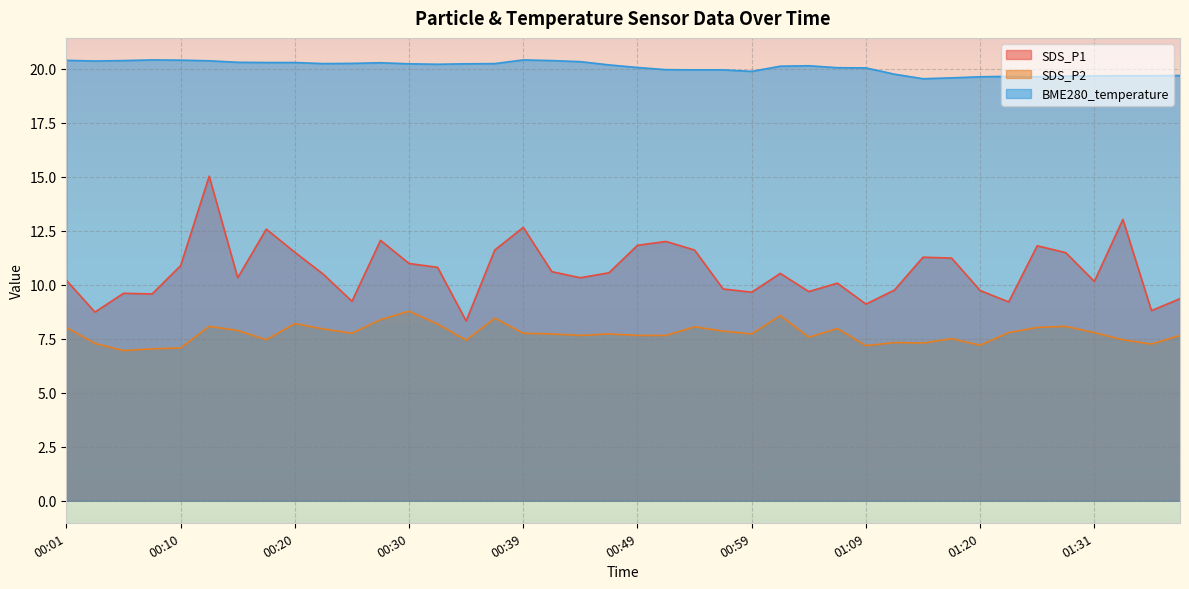

Which category has the lowest value across all series?

00:05